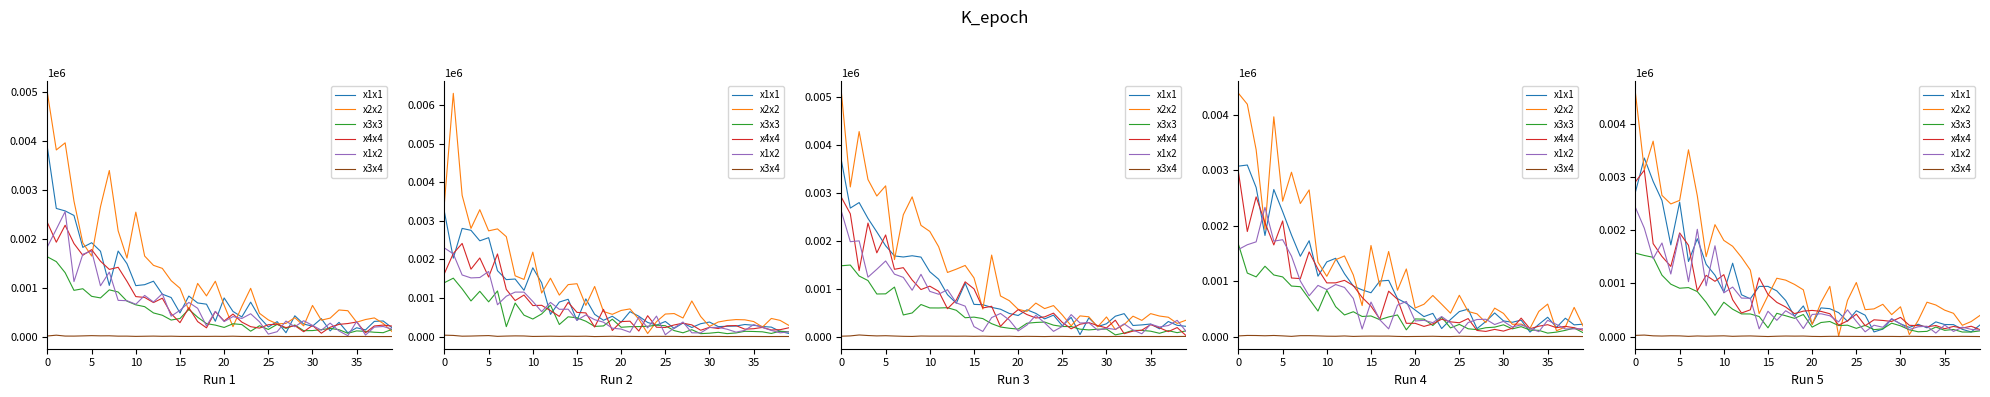

What value does the x3x4 series have at 35?

11.3